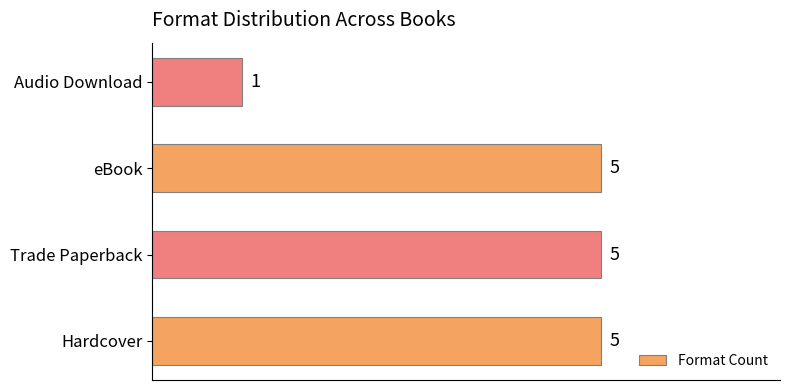

What is the difference between the values at Audio Download and Hardcover?

4